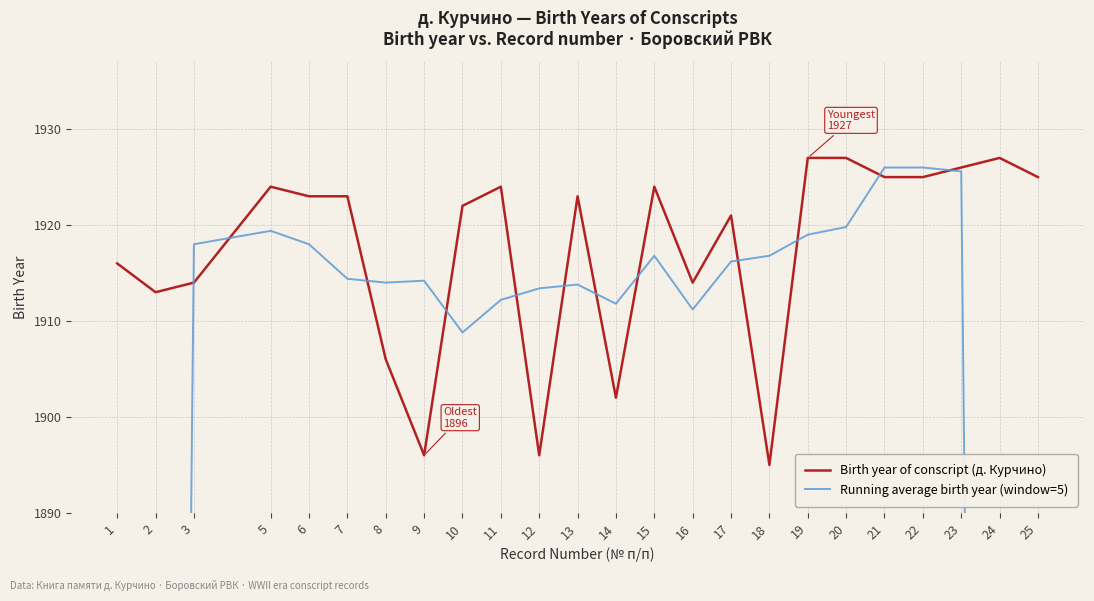

What is the smallest value displayed?

1148.6